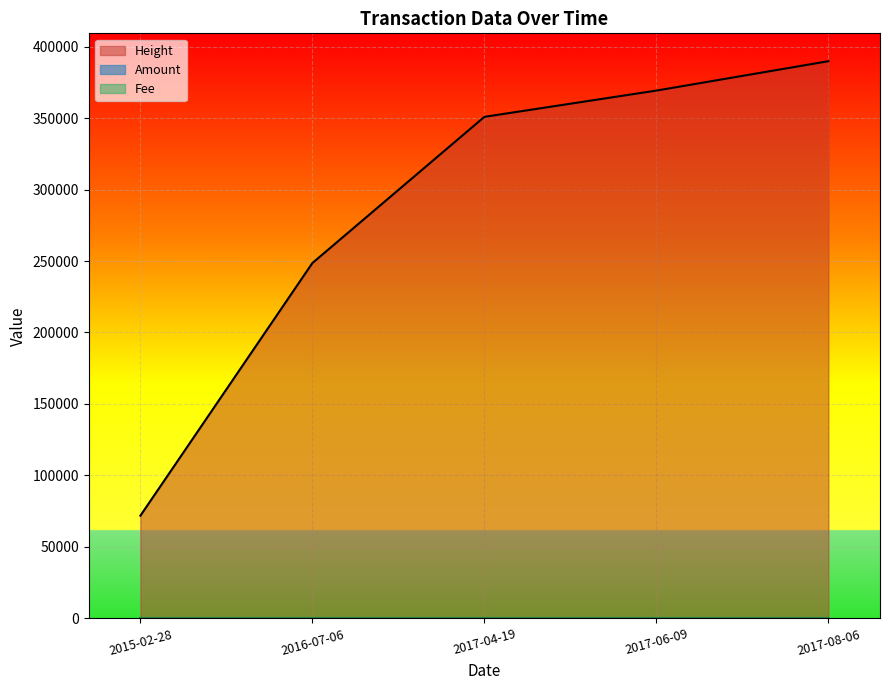

The value of Amount at 2017-08-06 is -5. True or false?

False